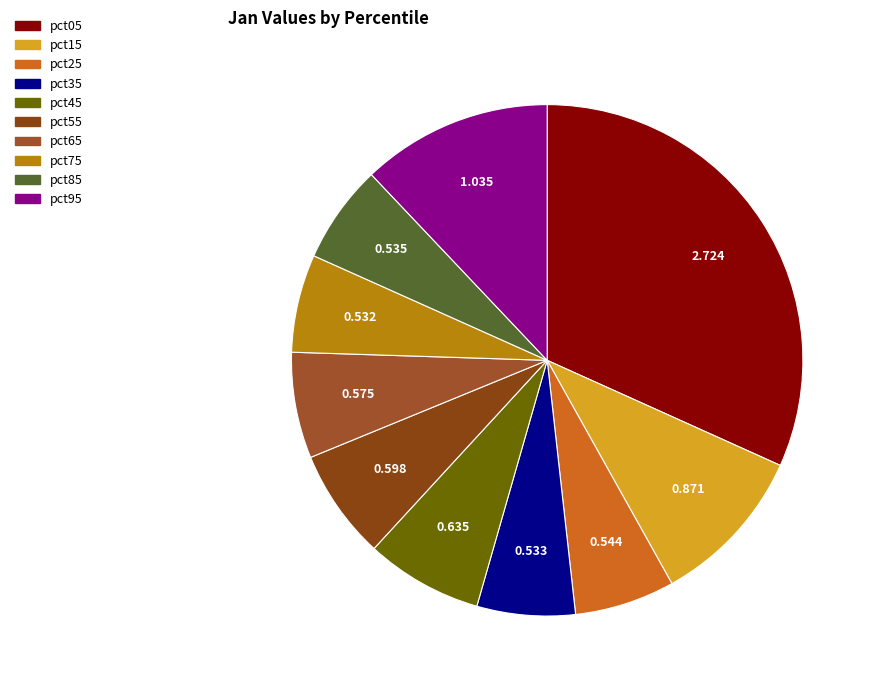

How many slices are in this pie chart?

10